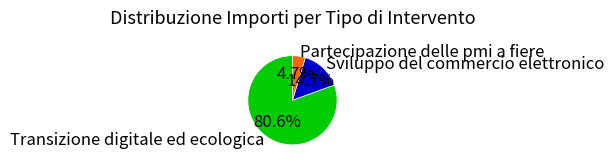

Between Partecipazione delle pmi a fiere and Sviluppo del commercio elettronico, which is larger?

Sviluppo del commercio elettronico